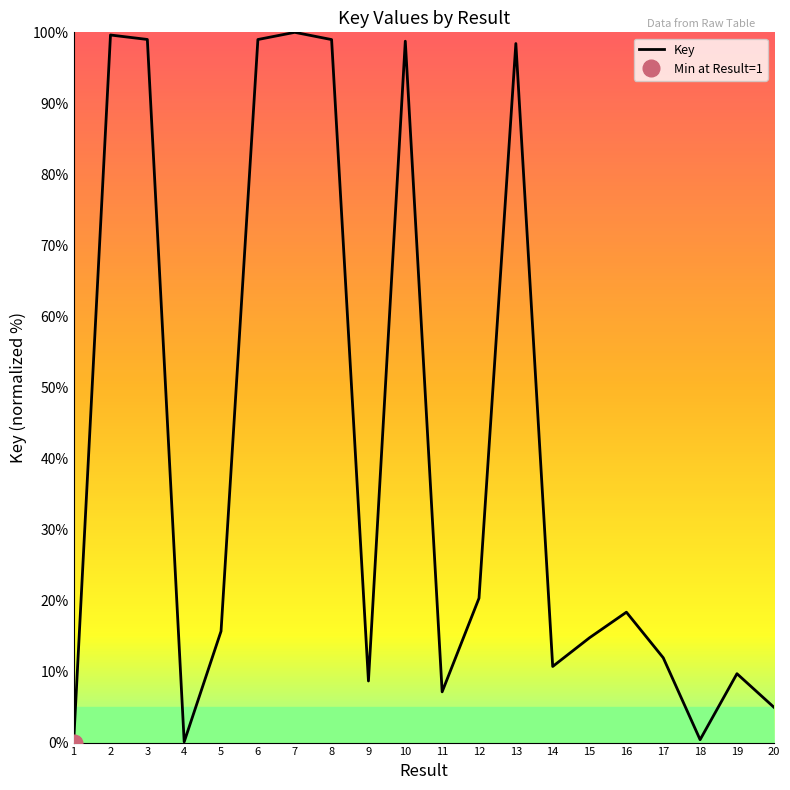

Reading left to right, transcribe all the data shown in this chart.

1=0.0	2=99.6	3=99.0	4=0.1	5=15.7	6=99.0	7=100.0	8=99.0	9=8.7	10=98.8	11=7.1	12=20.3	13=98.4	14=10.7	15=14.8	16=18.4	17=11.9	18=0.4	19=9.7	20=5.0